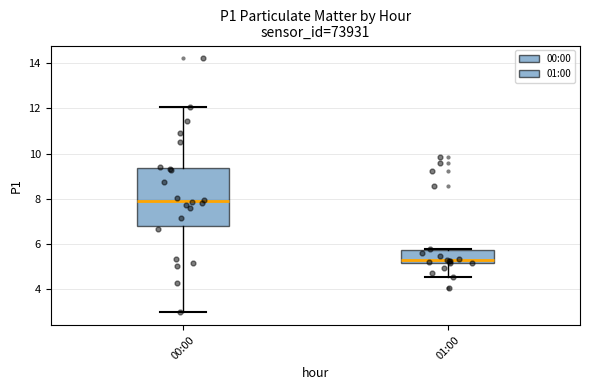

Which box is the tallest, from its lower edge to its upper edge?

00:00